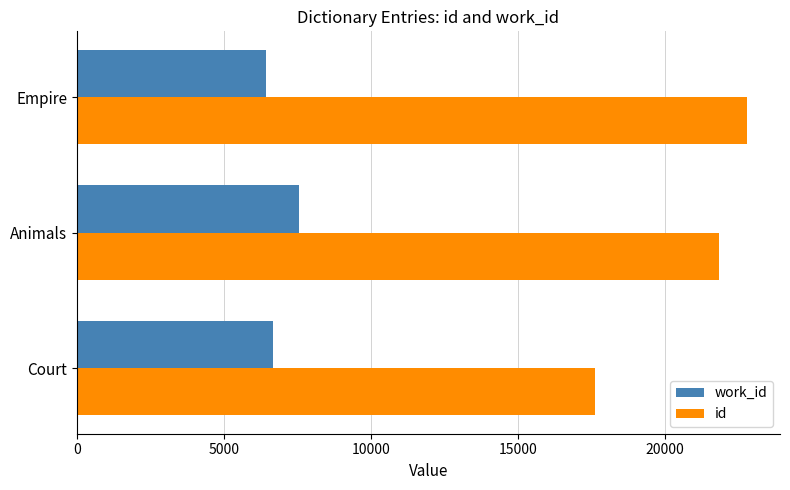

Which series has the largest total across all categories?

id